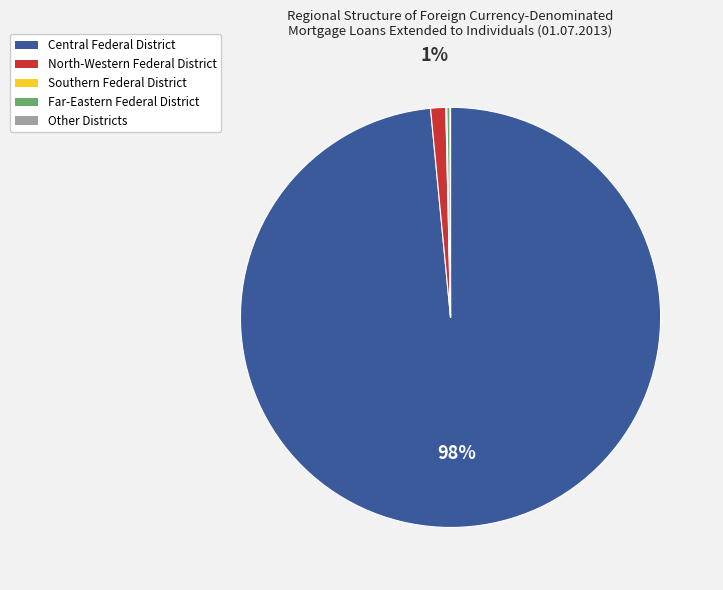

Which slice is the largest?

Central Federal District